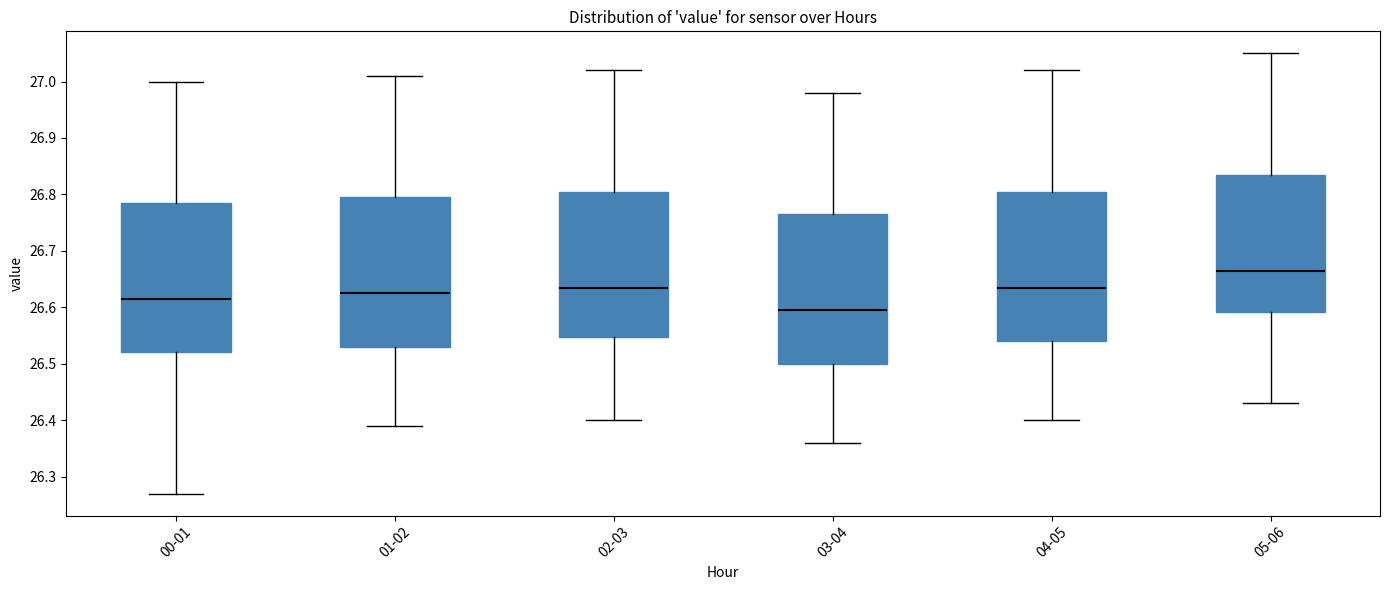

Where does the median line of the box for 05-06 sit on the y-axis? The values are not printed on the chart, so give them approximately, as read against the axis.

26.67